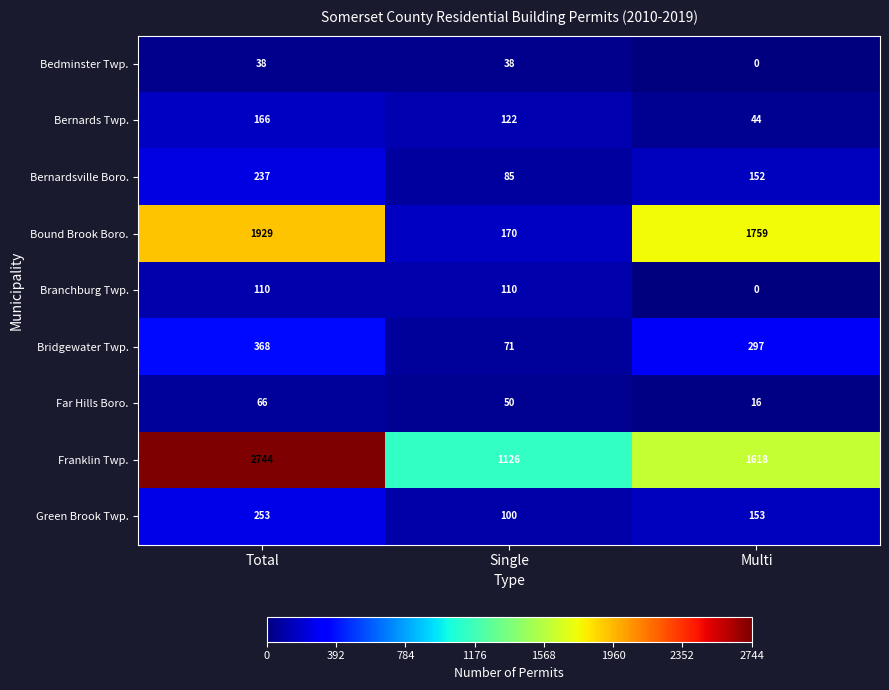

Count the number of data series in this chart.

9